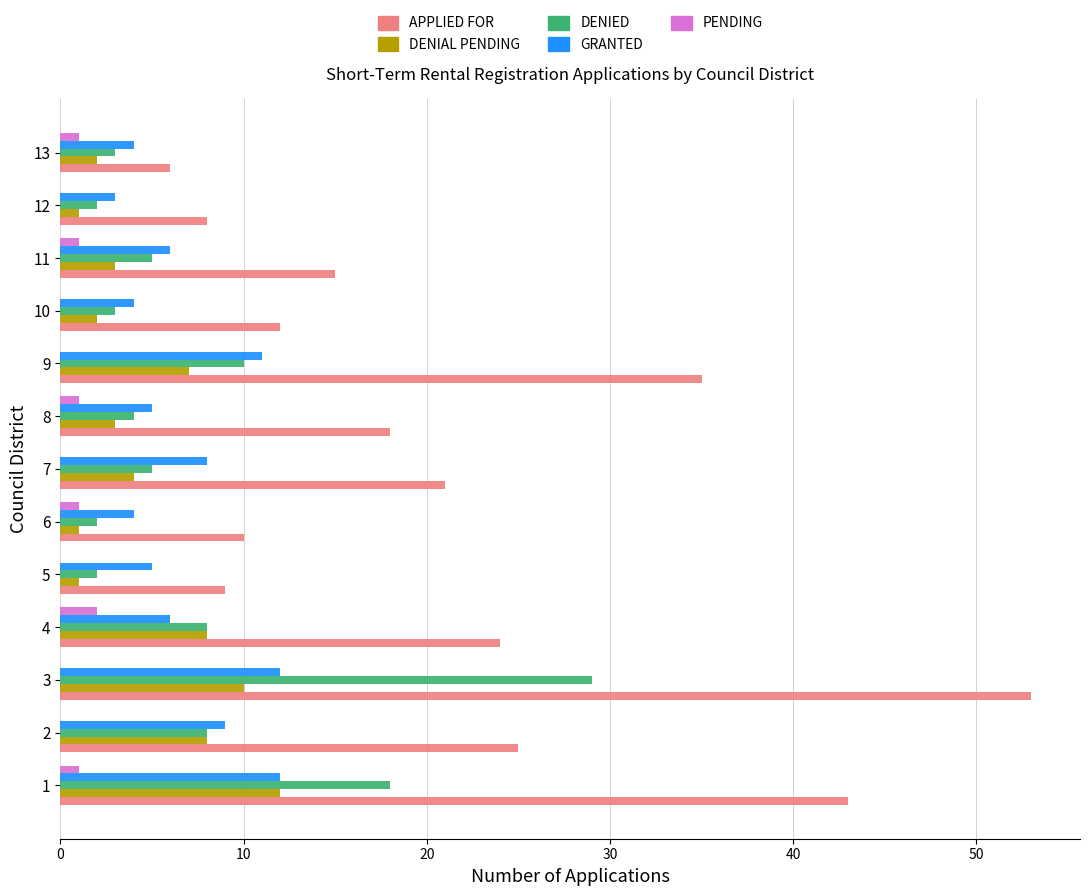

The value of DENIAL PENDING at 9 is 10. True or false?

False